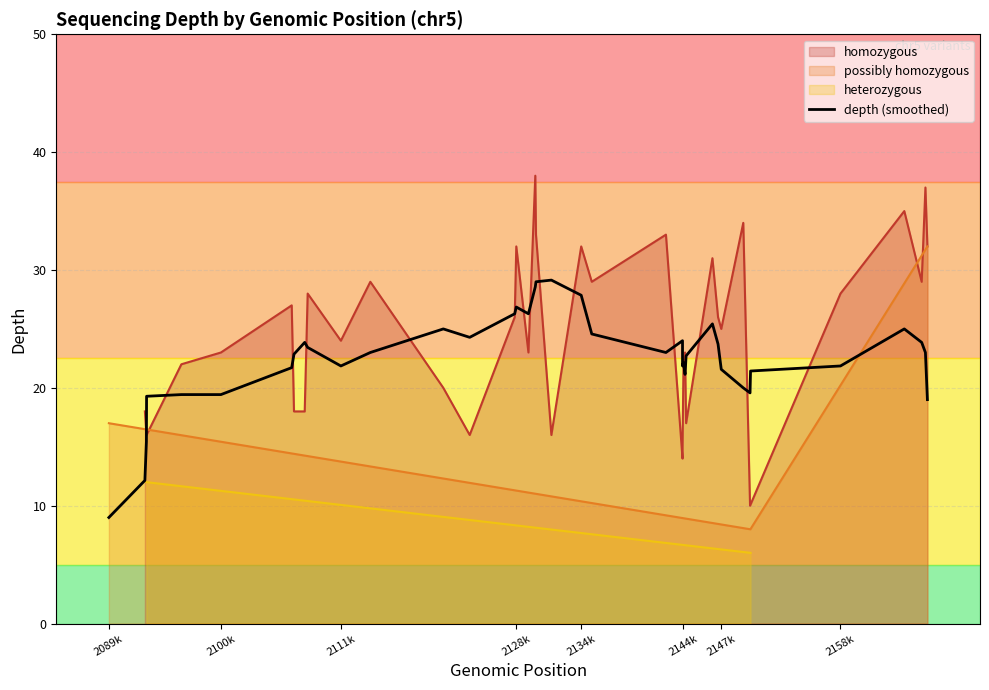

At which label does depth (smoothed) reach its minimum?

2089k